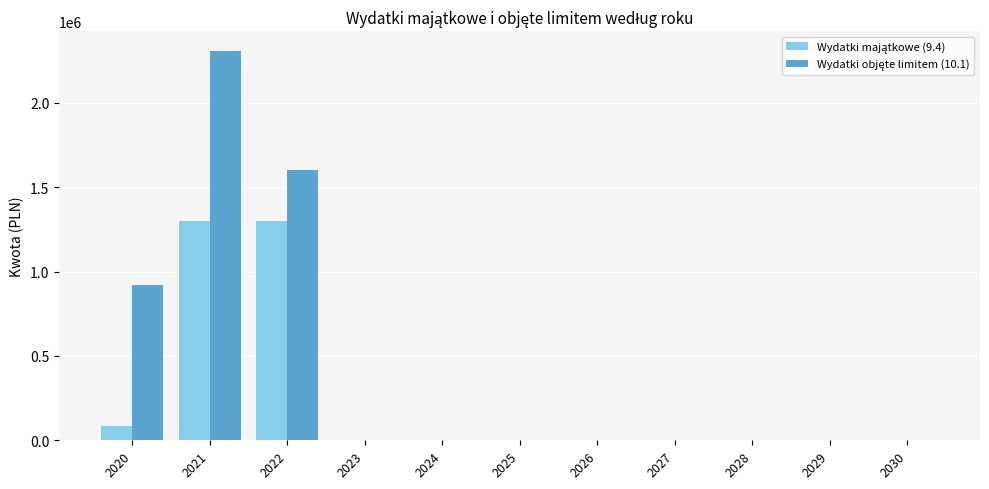

What is the total value across all series at 2022?

2900813.0